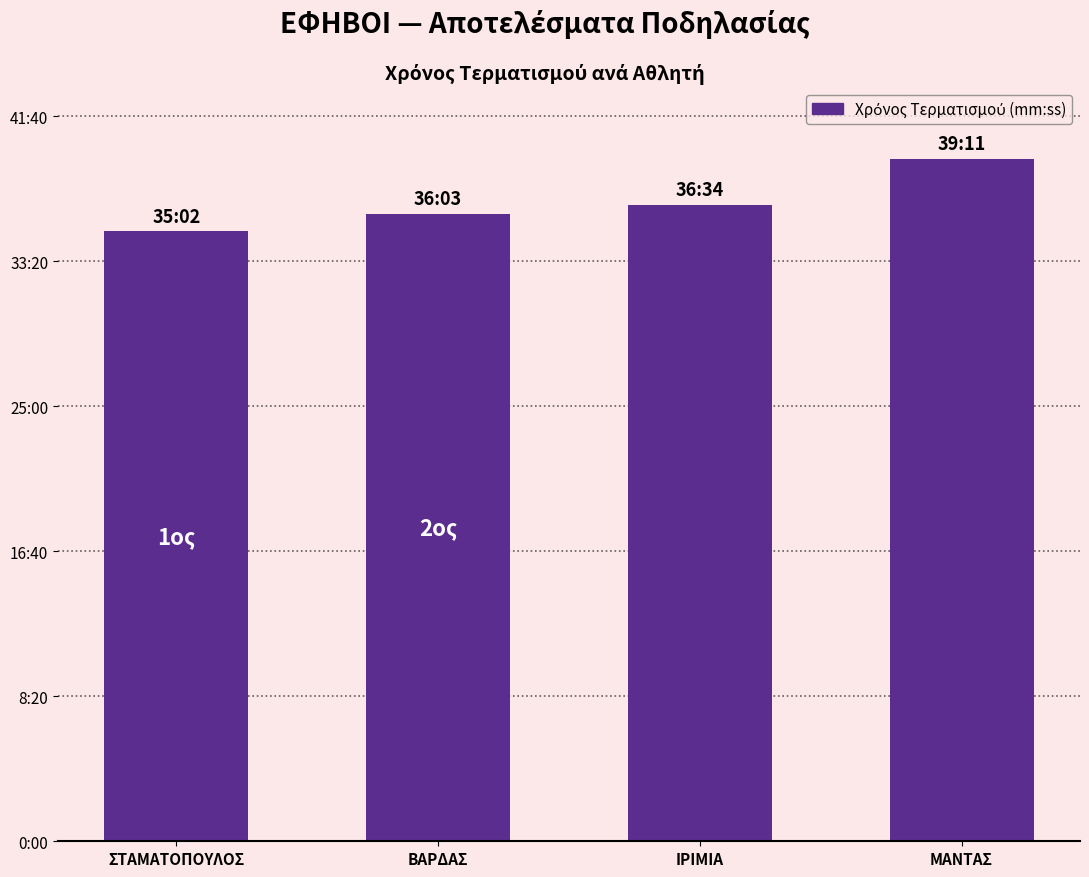

Where is the data nearest to the value 2226?

ΙΡΙΜΙΑ